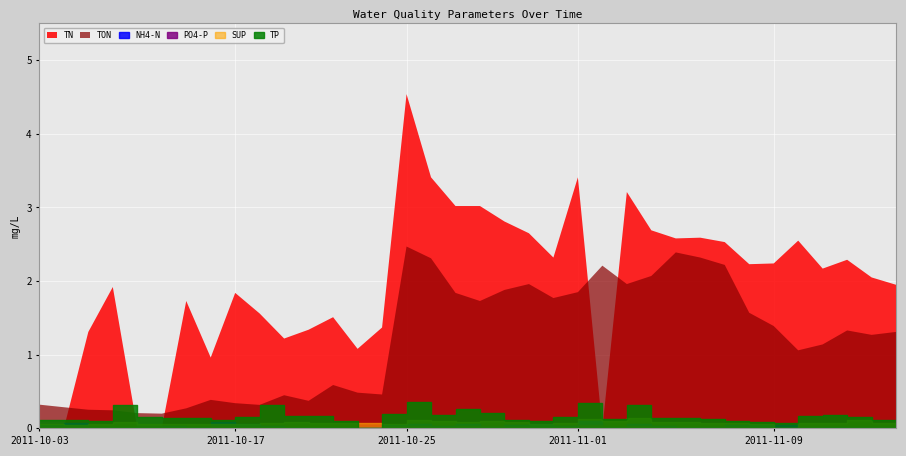

Which series ends up on top after the final intersection of TN and NH4-N?

TN